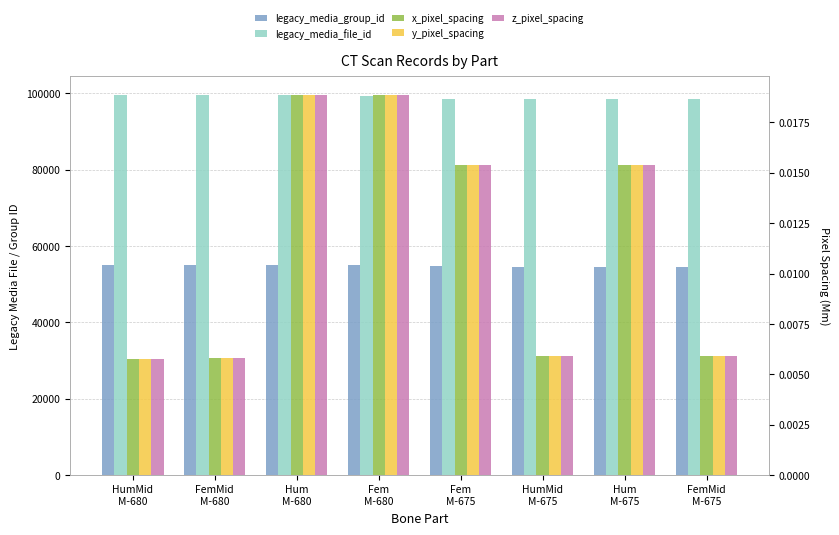

At which category is the sum across all series the highest?

HumMid
M-680